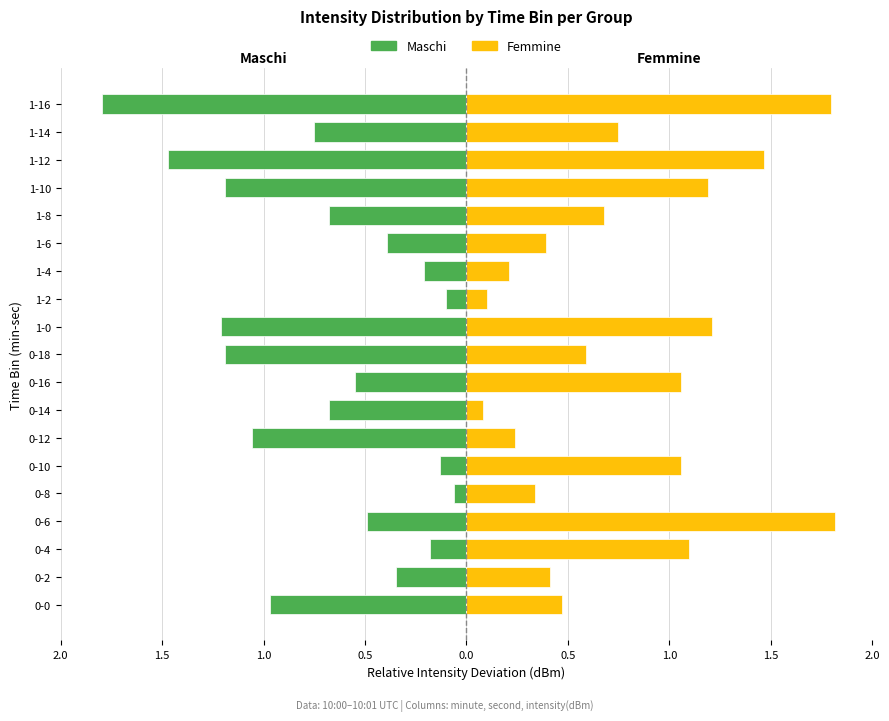

Which series changed the most between 0-14 and 1-6?

Femmine